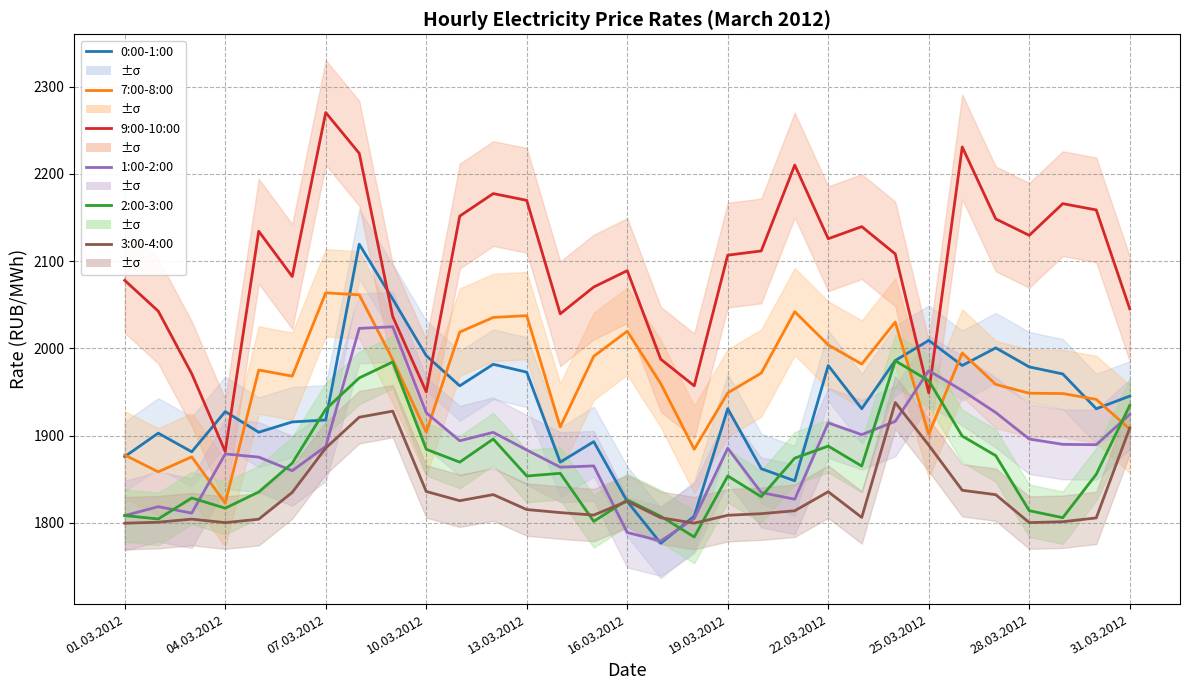

Is it true that 9:00-10:00 equals 439.3 at 16.03.2012?

False